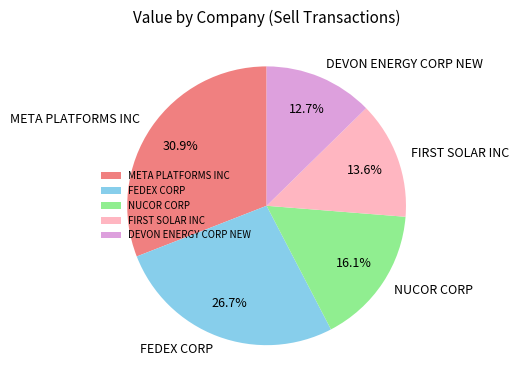

Is DEVON ENERGY CORP NEW the majority of the pie?

No